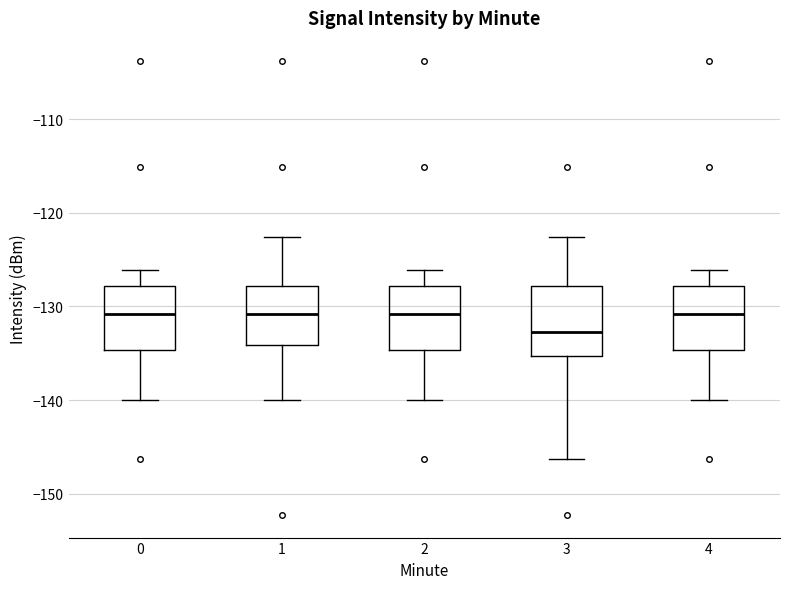

Reading left to right, read every box against the y-axis: the position of its median line, the range the box covers, and the ends of its whiskers. The values are not printed on the chart, so give them approximately, as read against the axis.

0: median -131, box -135 to -128, whiskers -140 to -126
1: median -131, box -134 to -128, whiskers -140 to -123
2: median -131, box -135 to -128, whiskers -140 to -126
3: median -133, box -135 to -128, whiskers -146 to -123
4: median -131, box -135 to -128, whiskers -140 to -126